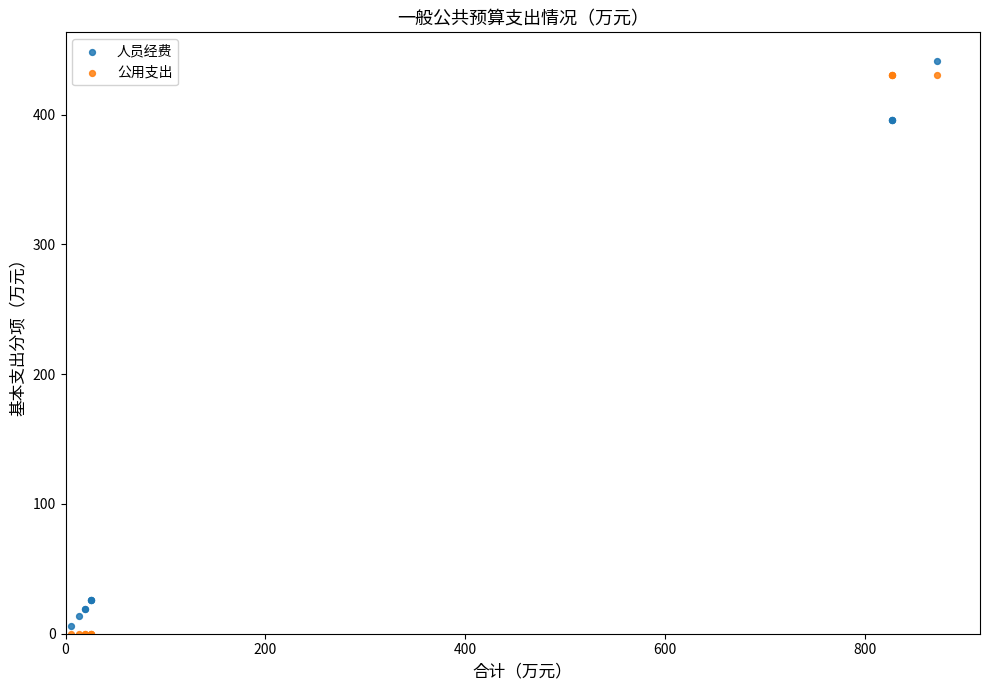

What are all the series names shown in the legend?

人员经费, 公用支出